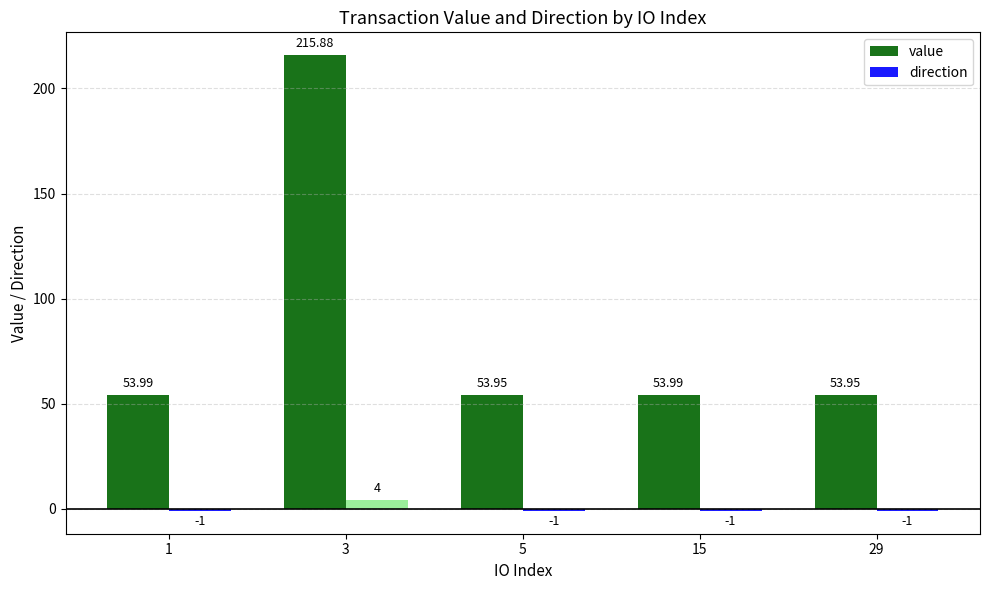

What are all the series names shown in the legend?

value, direction